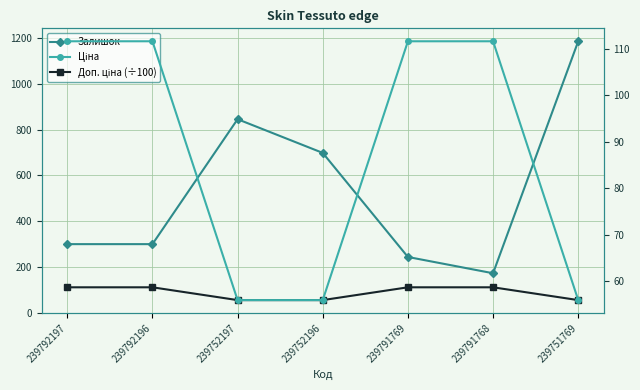

How many lines are shown in the chart?

3